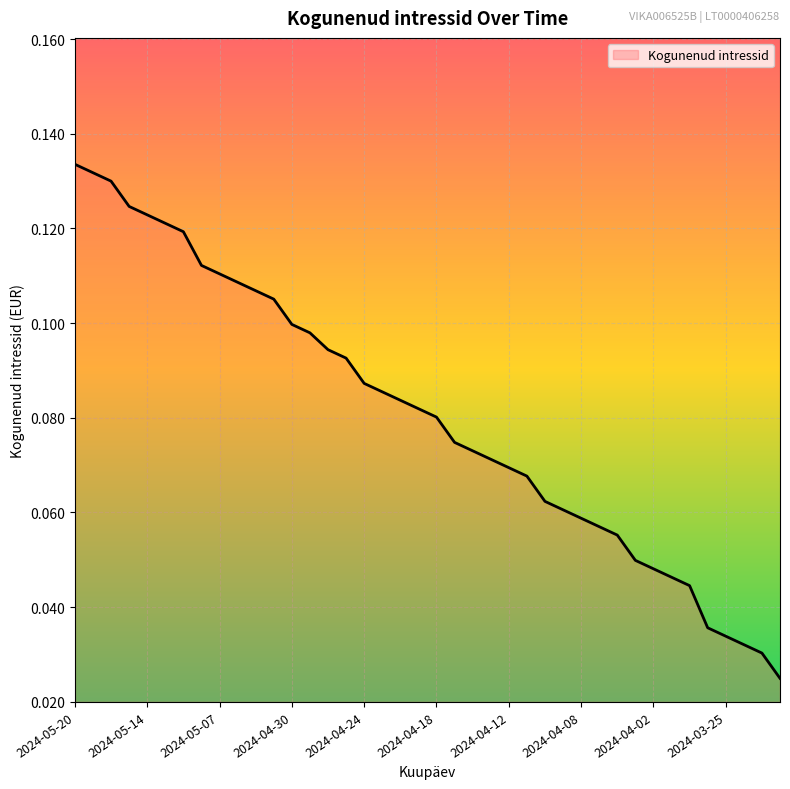

Where is the data nearest to the value 0?

2024-03-20